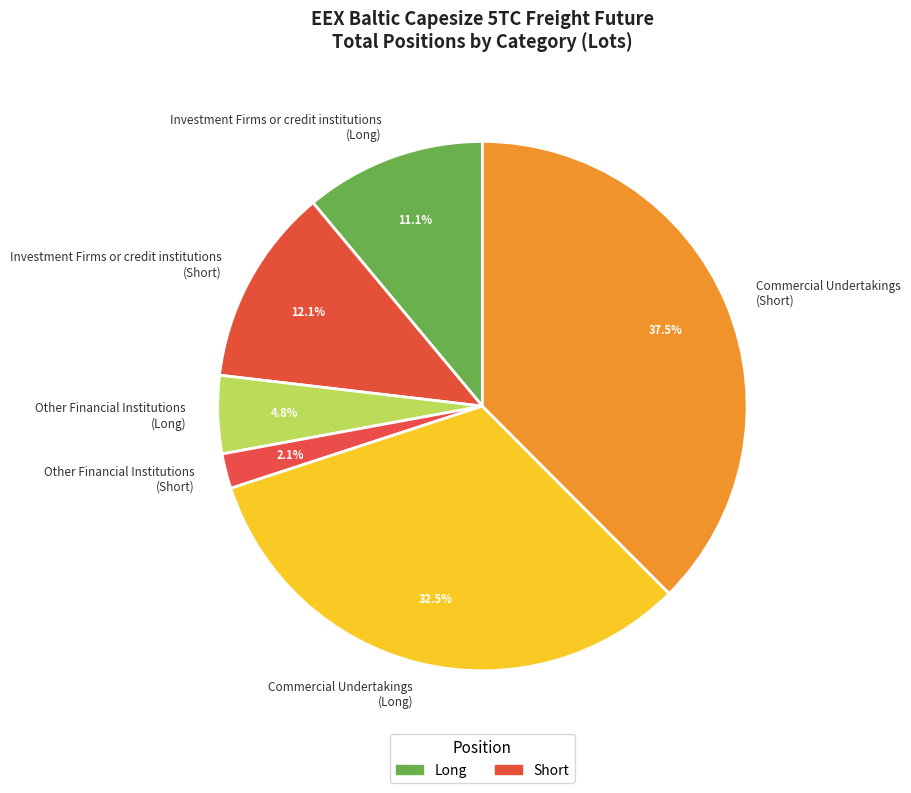

Approximately how many times larger is the value at Commercial Undertakings (Long) compared to Commercial Undertakings (Short)?

0.9